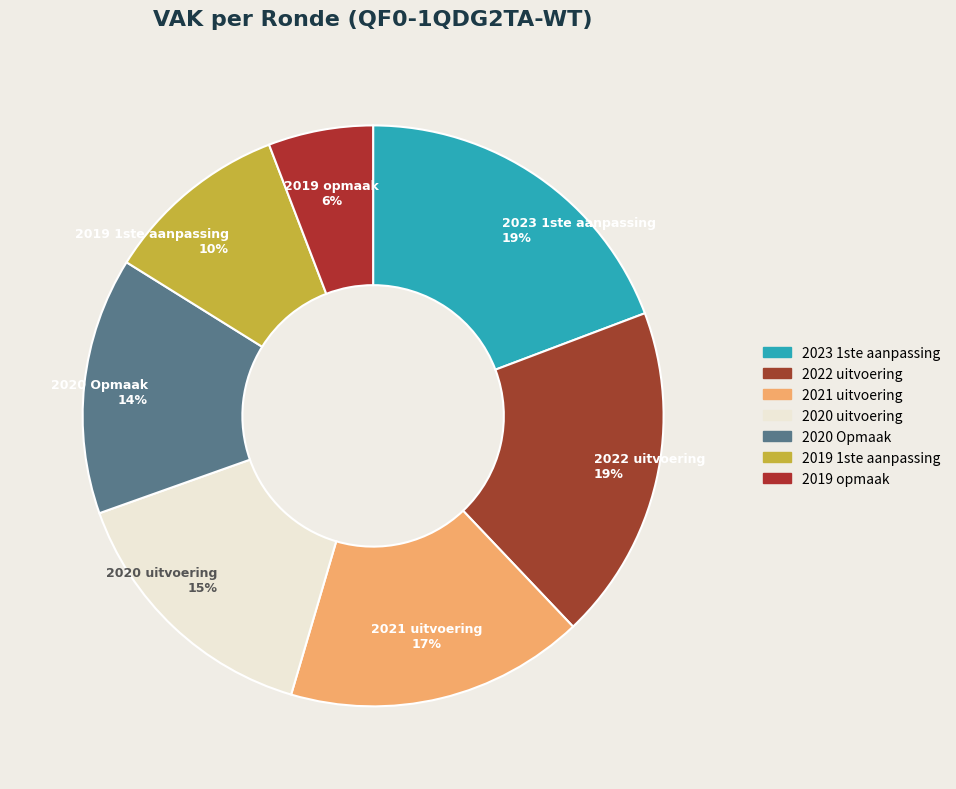

To the nearest percent, what is the combined percentage of 2021 uitvoering and 2020 Opmaak?

31%